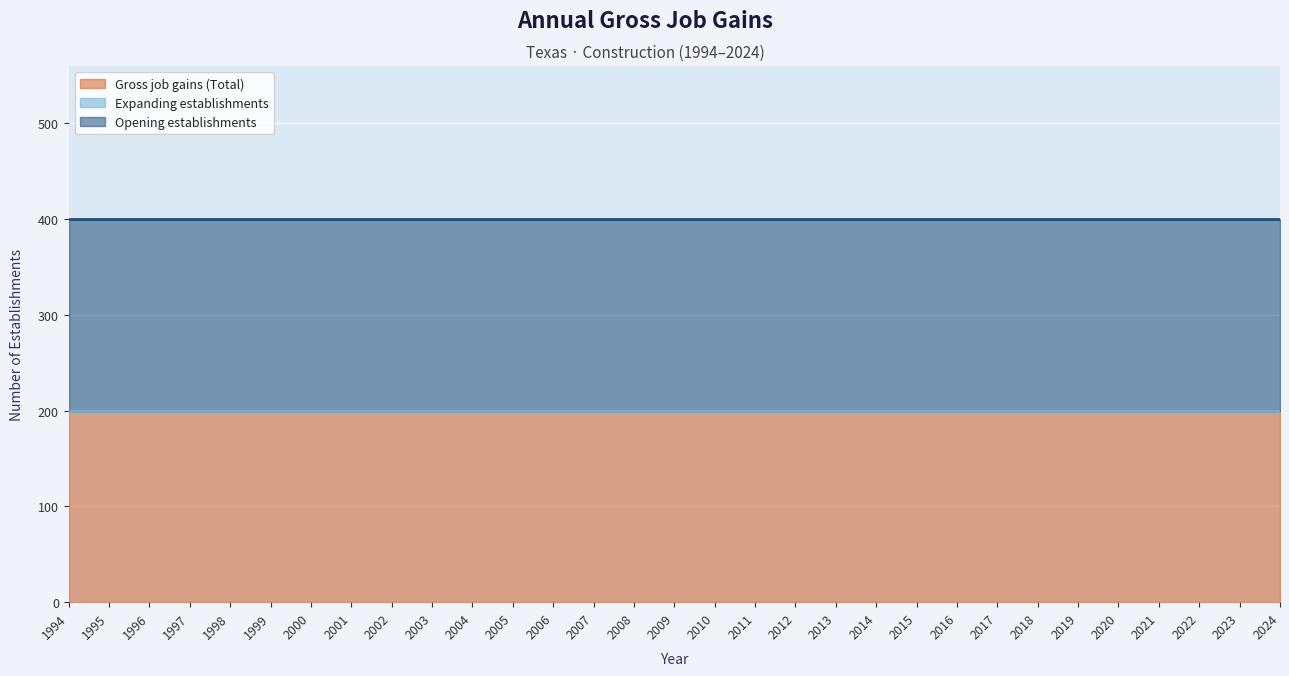

True or false: Gross job gains (Total) and Opening establishments intersect in this chart.

False